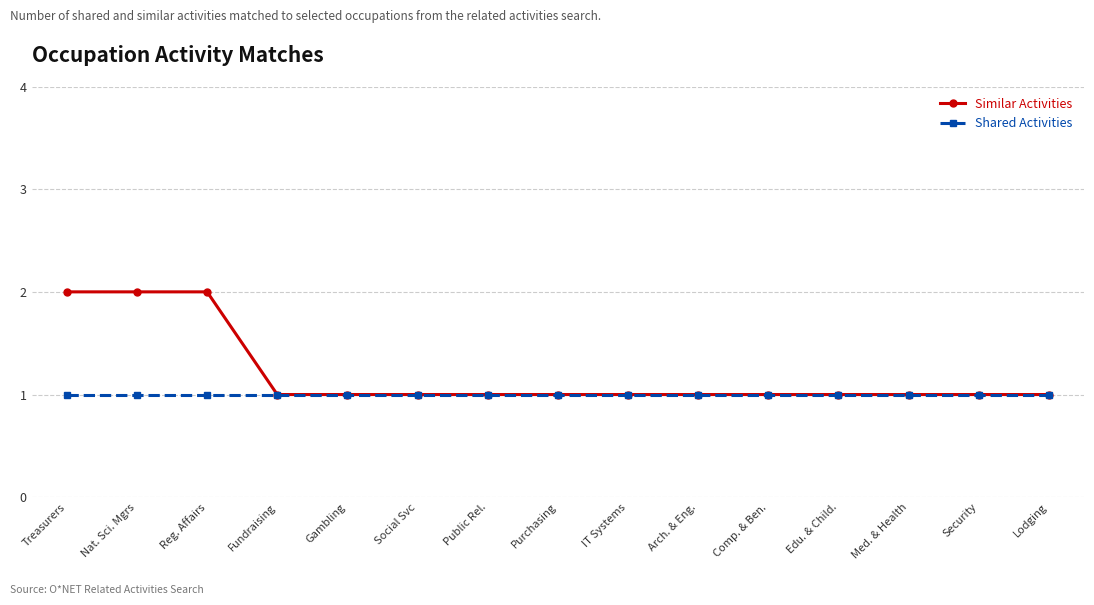

What is the average value of the Shared Activities series?

1